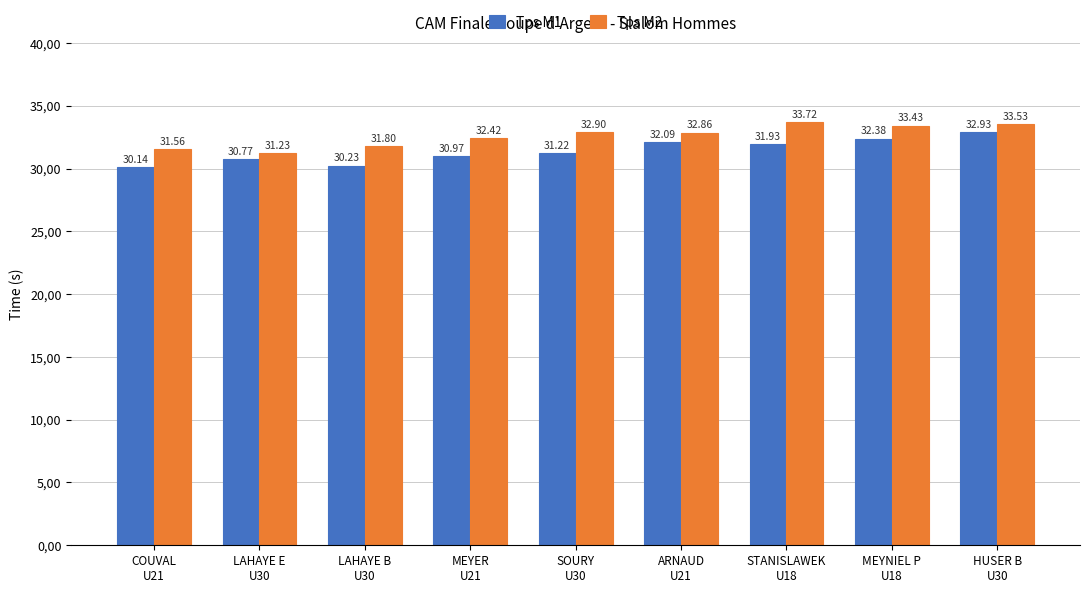

What is the label of the 4th bar from the right?

ARNAUD
U21